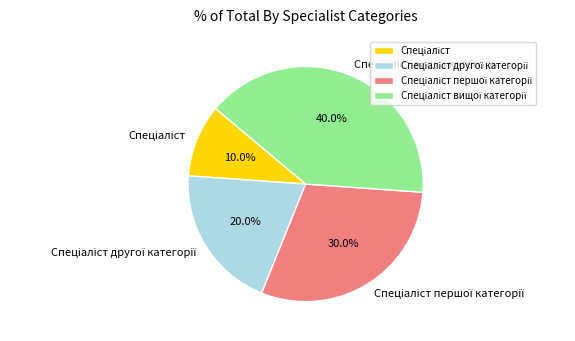

Is there a majority slice in this chart?

No